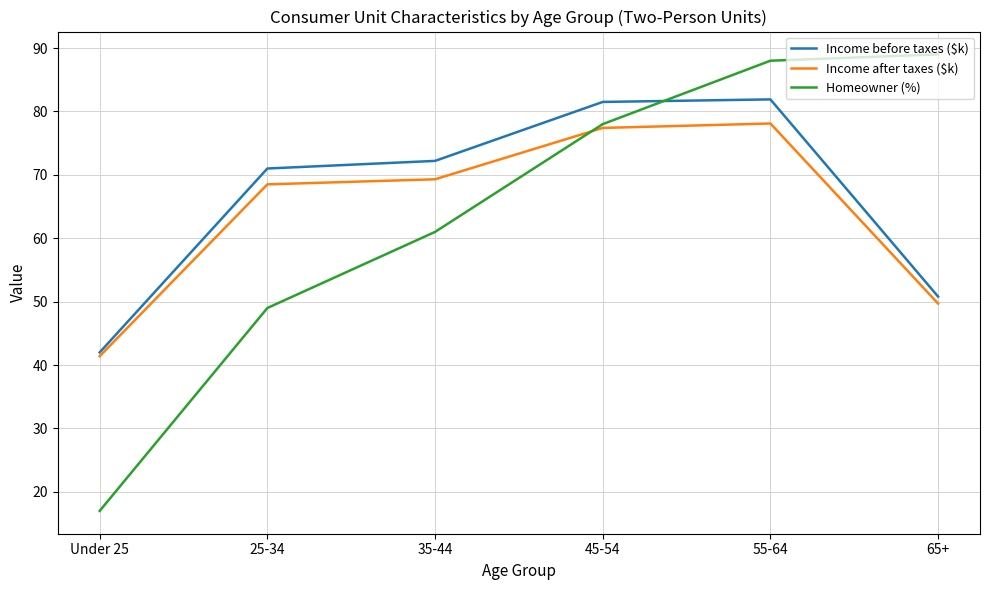

At which category is the sum across all series the highest?

55-64